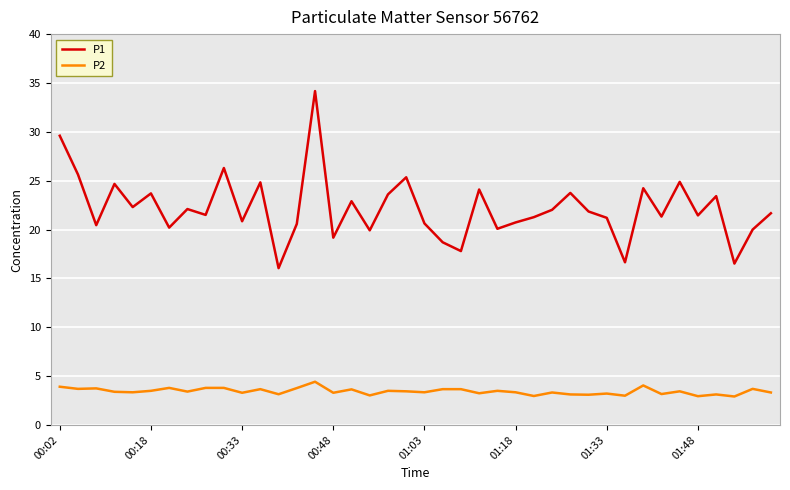

True or false: P2 and P1 intersect in this chart.

False